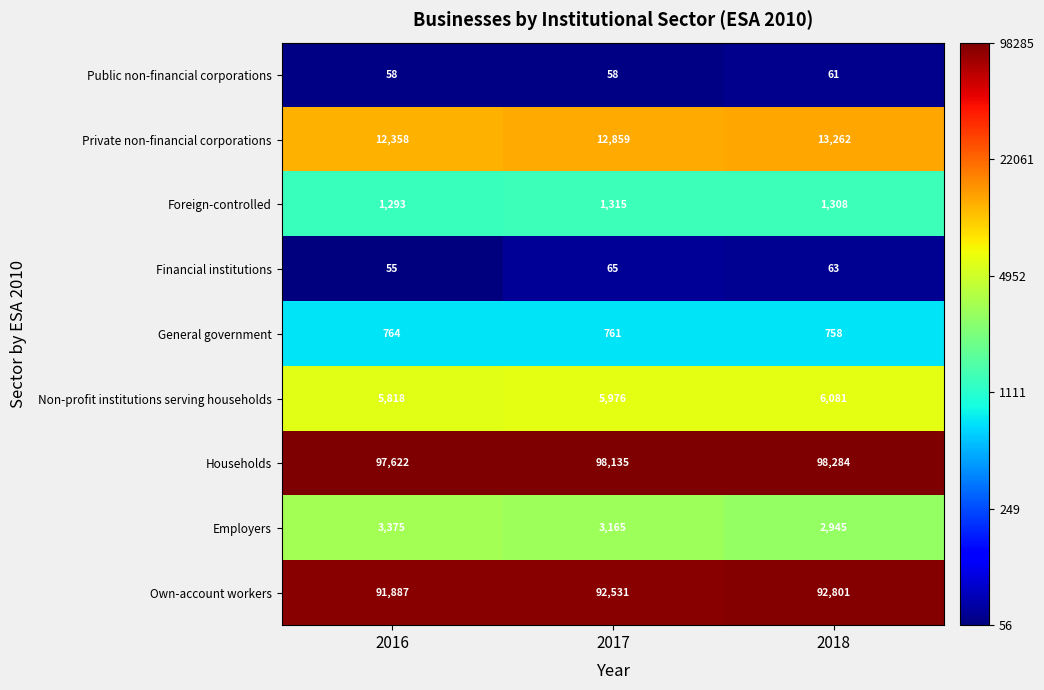

Reading left to right, what are all the values shown in this chart?

Public non-financial corporations: 2016=58	2017=58	2018=61
Private non-financial corporations: 2016=12358	2017=12859	2018=13262
Foreign-controlled: 2016=1293	2017=1315	2018=1308
Financial institutions: 2016=55	2017=65	2018=63
General government: 2016=764	2017=761	2018=758
Non-profit institutions serving households: 2016=5818	2017=5976	2018=6081
Households: 2016=97622	2017=98135	2018=98284
Employers: 2016=3375	2017=3165	2018=2945
Own-account workers: 2016=91887	2017=92531	2018=92801